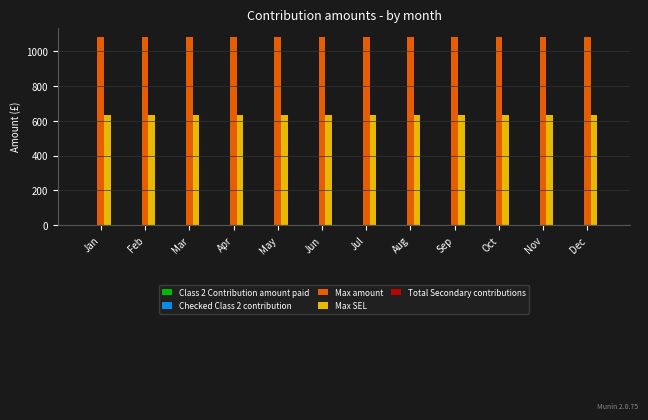

How many bars are there in total?

24